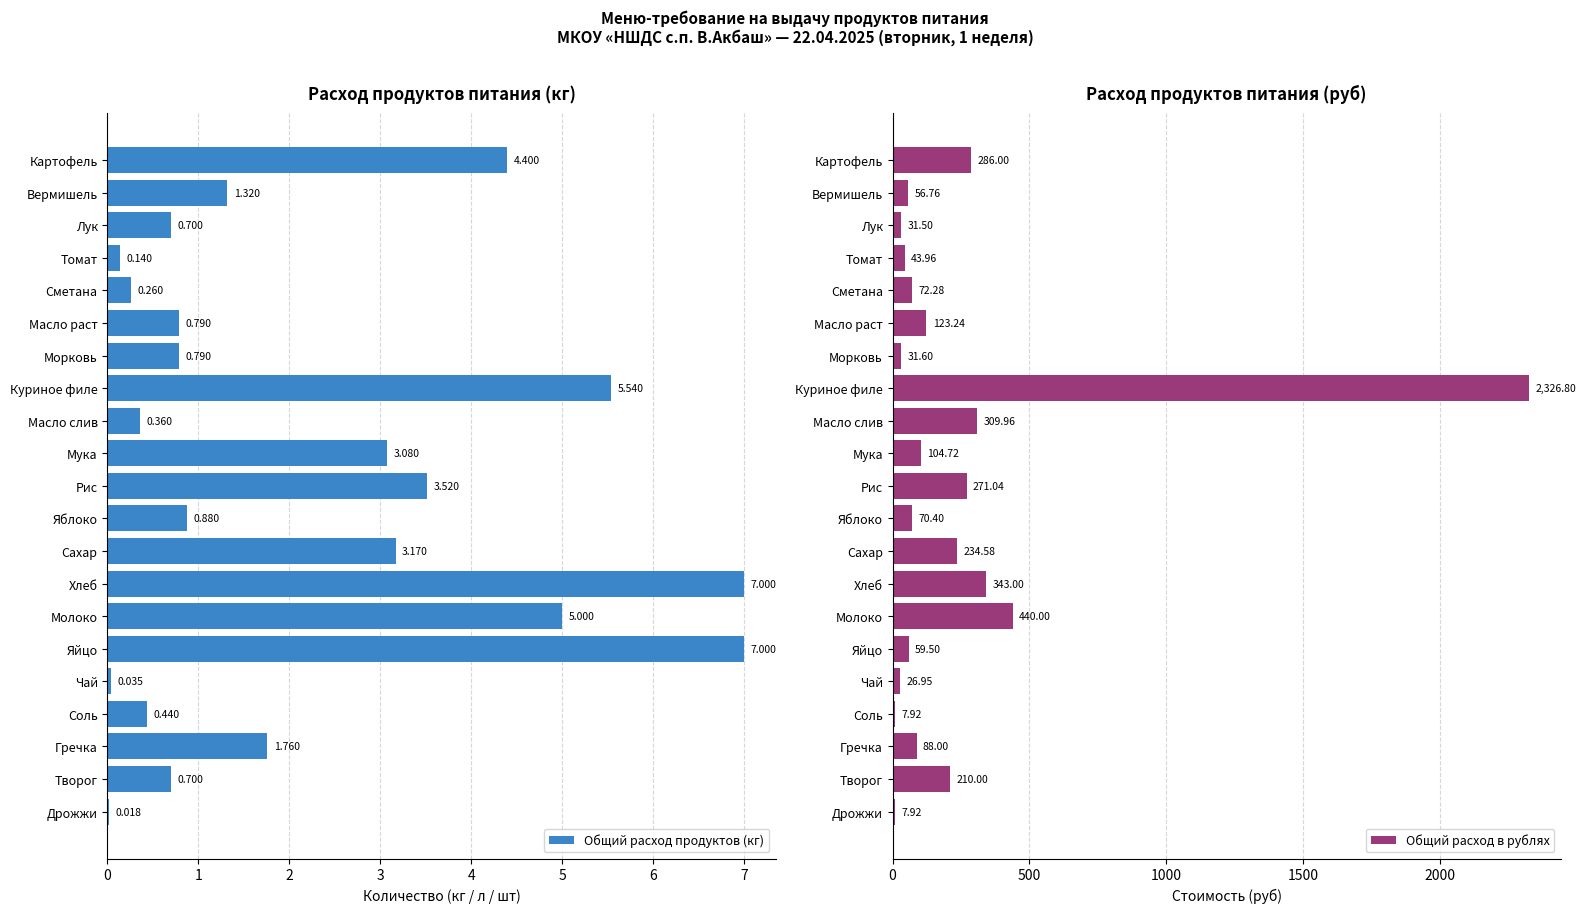

Where is Общий расход продуктов (кг) nearest to the value 3?

Мука